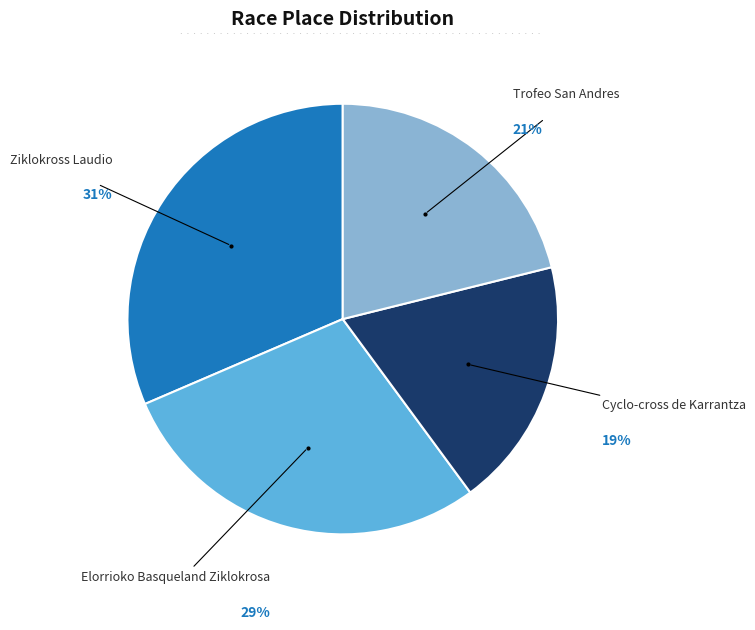

Is there a majority slice in this chart?

No